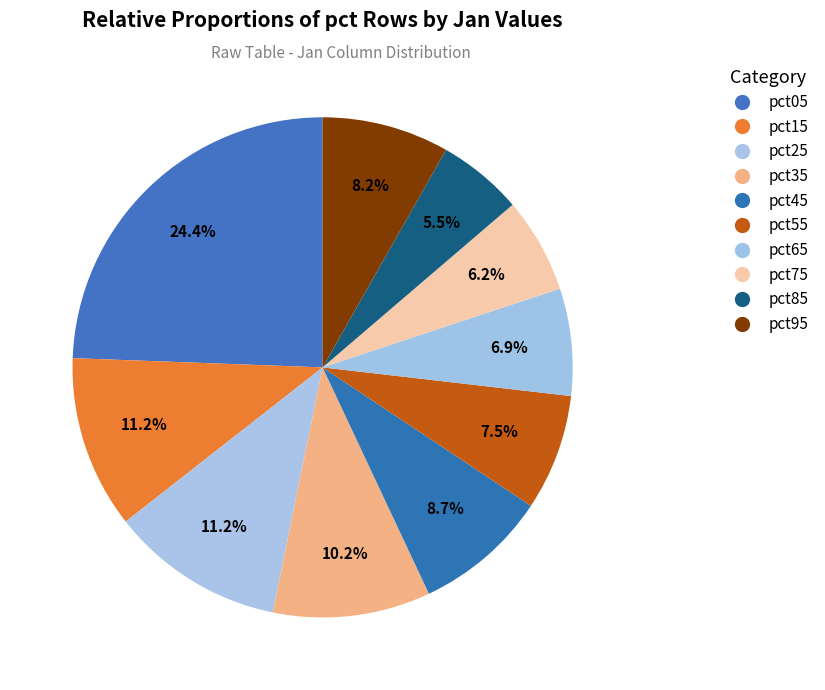

What is the largest slice in the pie chart?

pct05